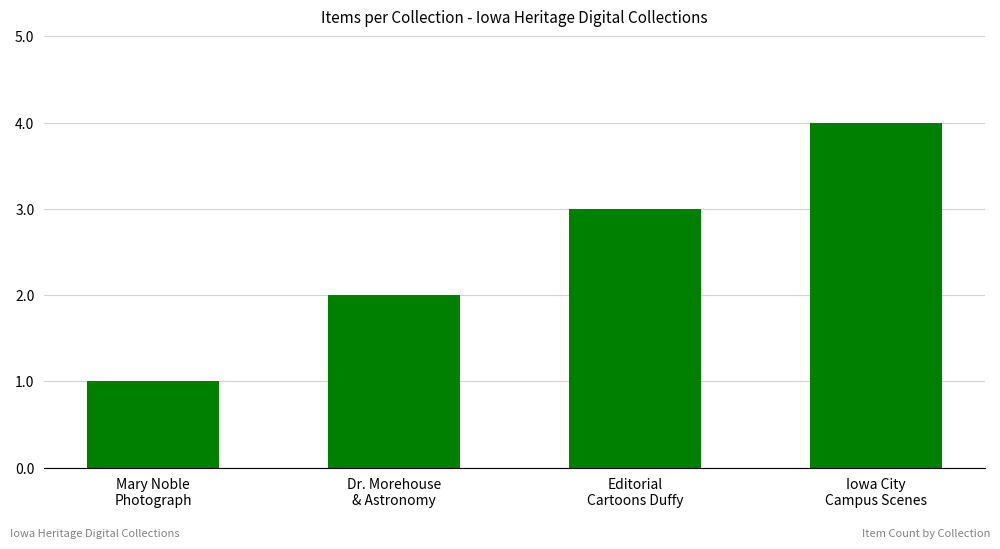

Rank the categories by value from highest to lowest.

Iowa City
Campus Scenes, Editorial
Cartoons Duffy, Dr. Morehouse
& Astronomy, Mary Noble
Photograph